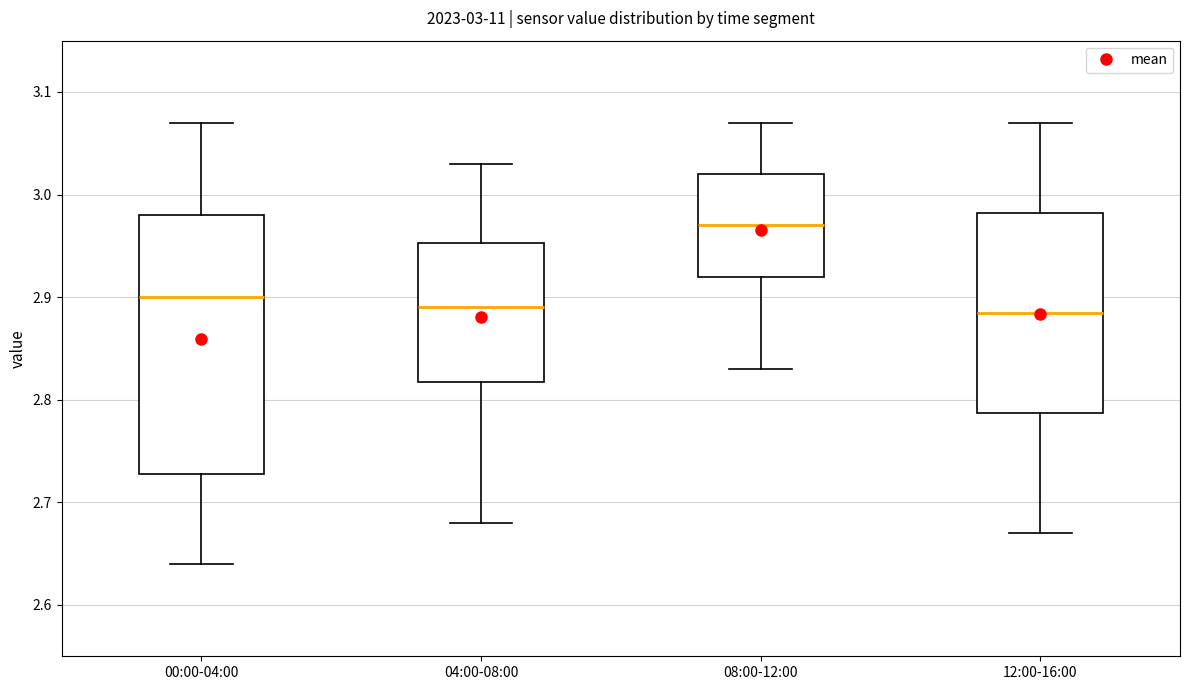

Which box's median line is the highest?

08:00-12:00